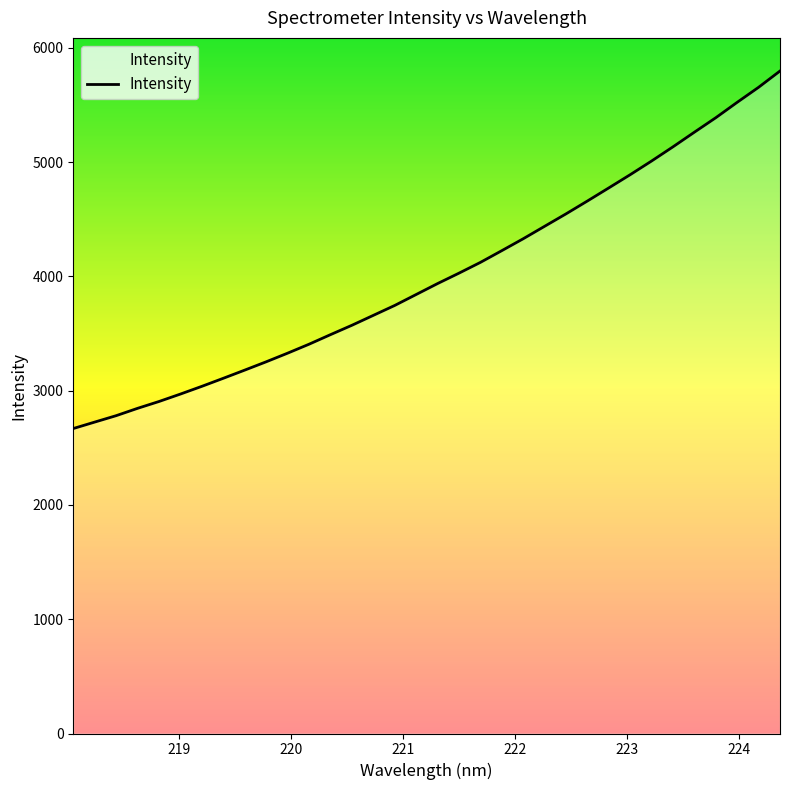

What is the smallest value displayed?

2668.2